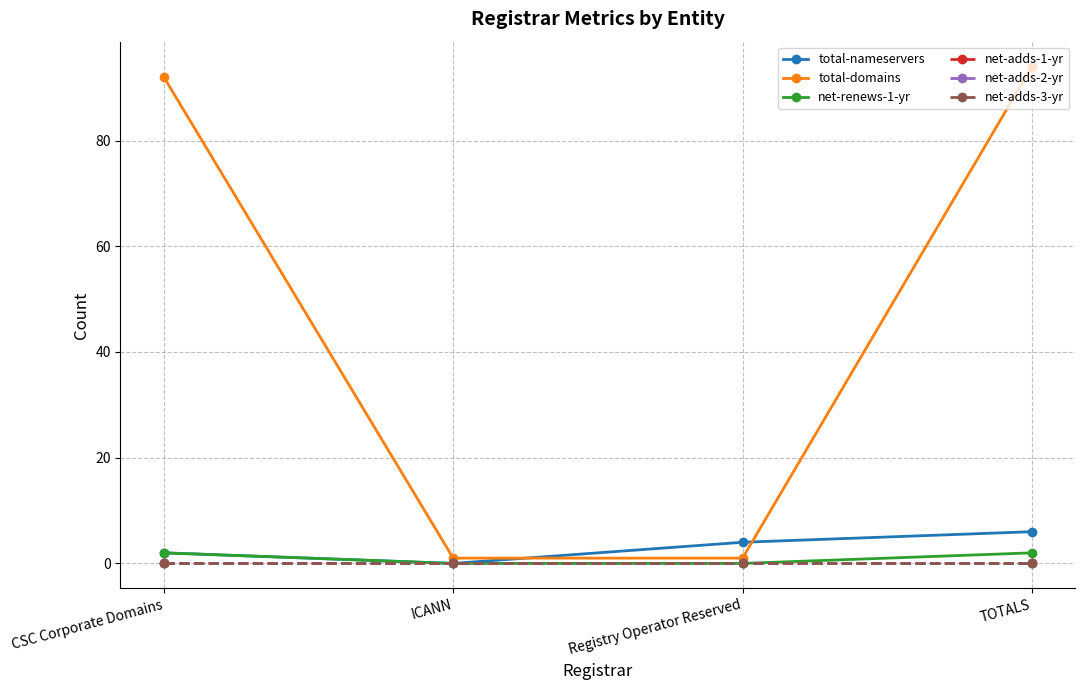

Where is net-adds-2-yr nearest to the value 0?

CSC Corporate Domains